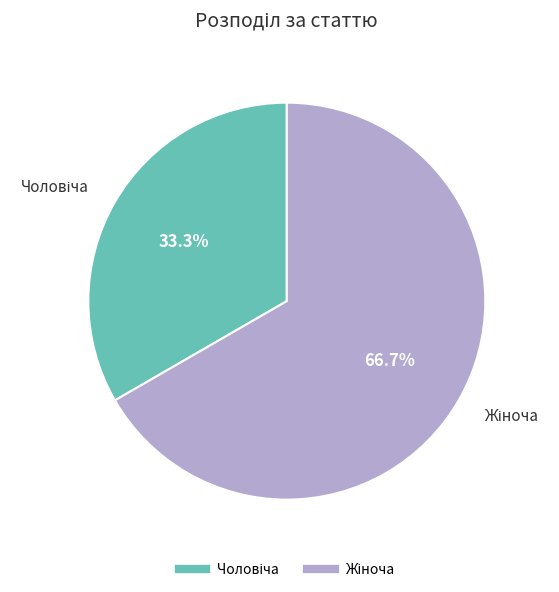

Is there a majority slice in this chart?

Yes